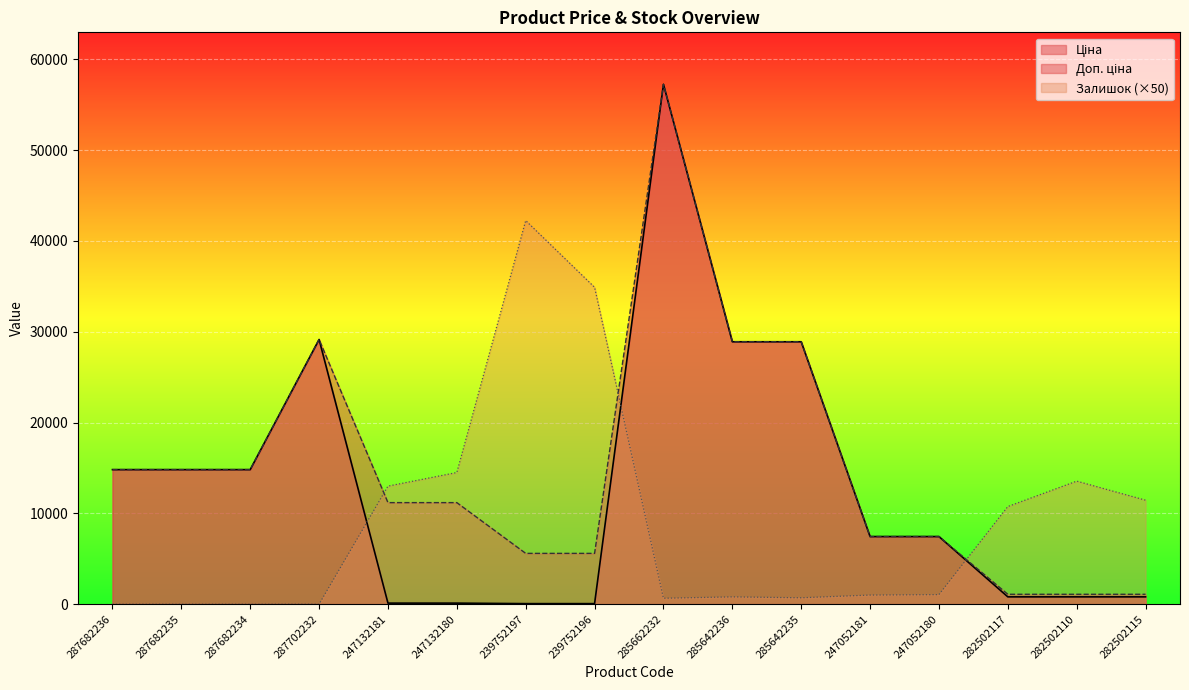

What is the sum of the Залишок values at 282502115 and 282502110?

25000.0